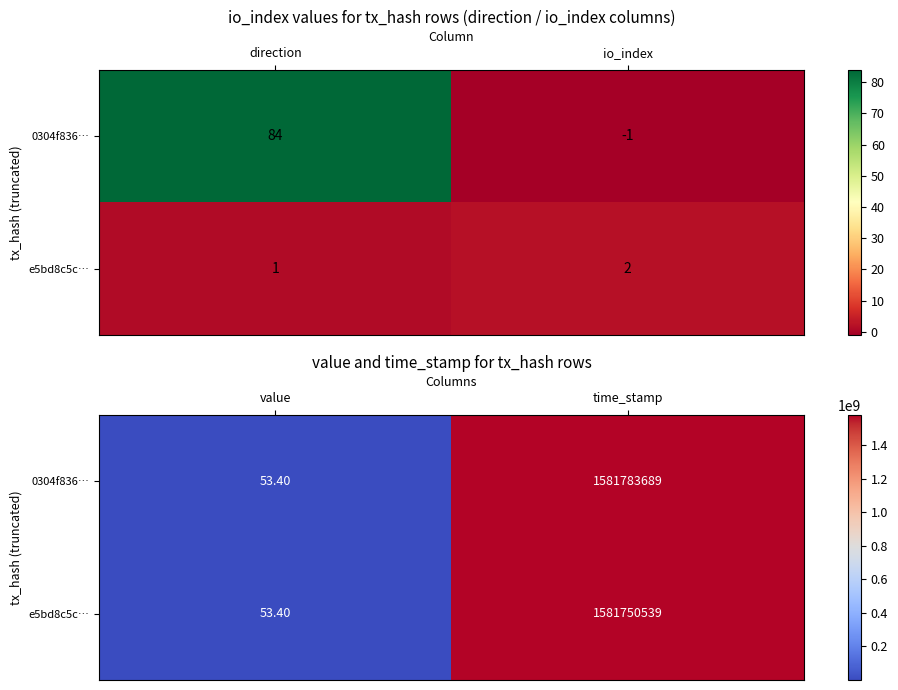

Which series has the widest spread of values?

0304f836…